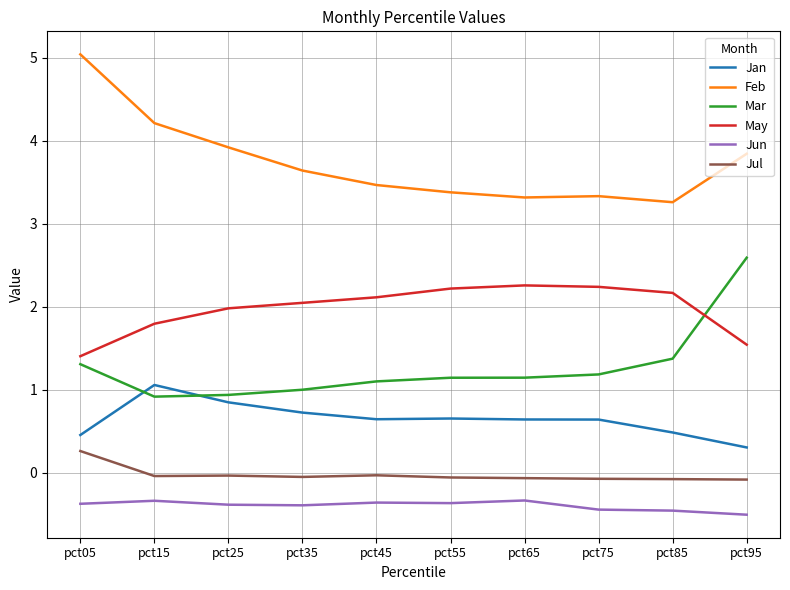

The Jun series shows -0.5 at pct85. True or false?

True